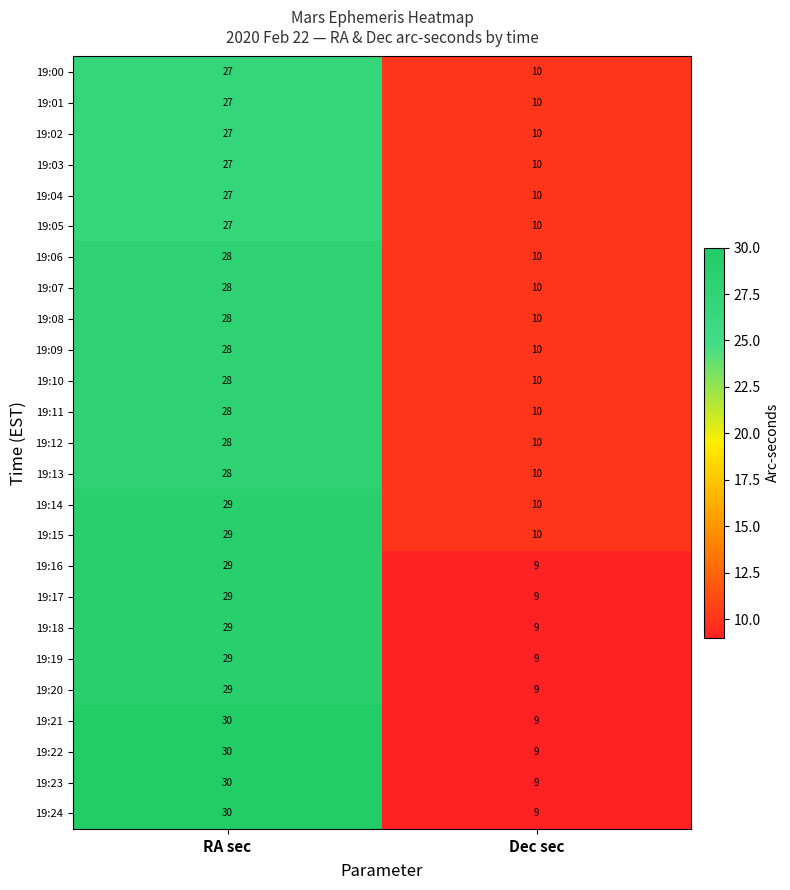

What is the total value across all series at RA sec?

709